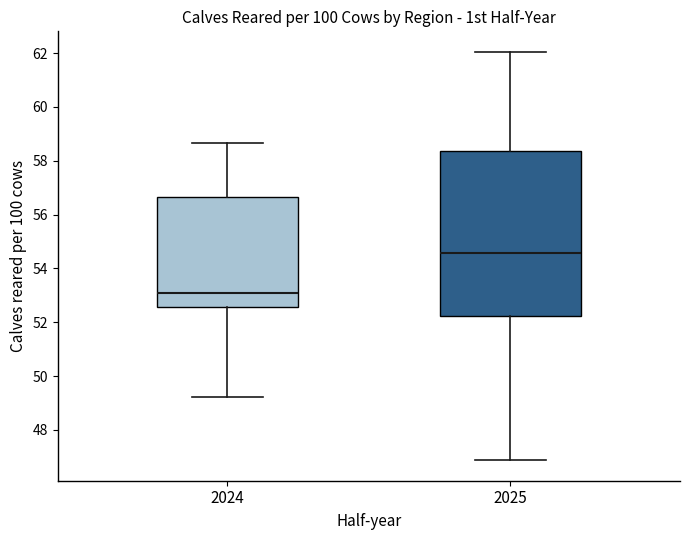

Reading left to right, transcribe this box plot: for each box, give where its median line is, the range the box spans, and where its two whiskers end, as read against the y-axis. The values are not printed on the chart, so give them approximately, as read against the axis.

2024: median 53.0, box 52.6 to 56.6, whiskers 49.2 to 58.6
2025: median 54.6, box 52.2 to 58.4, whiskers 46.8 to 62.0